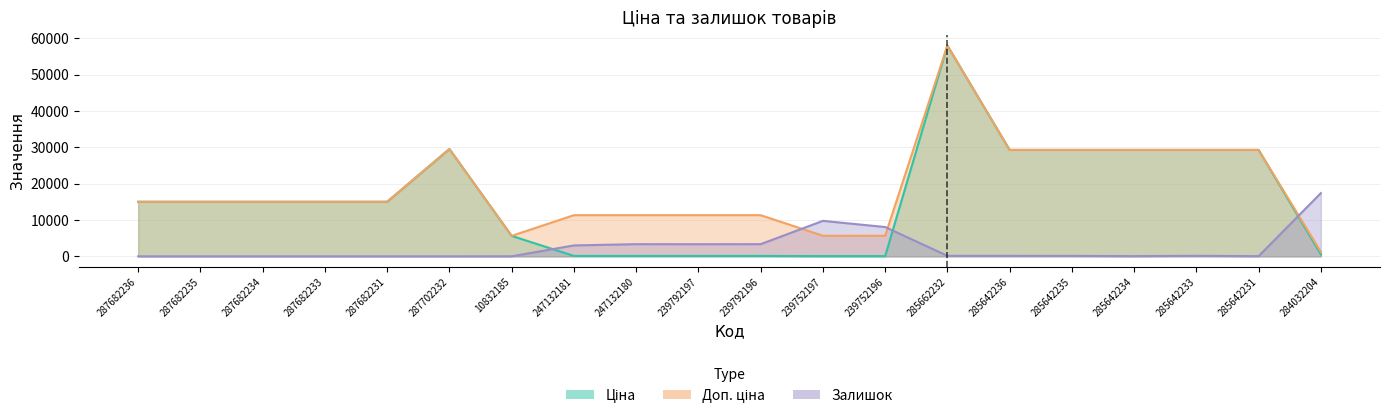

Rank the series at 285642231 from lowest to highest value.

Залишок, Ціна, Доп. ціна